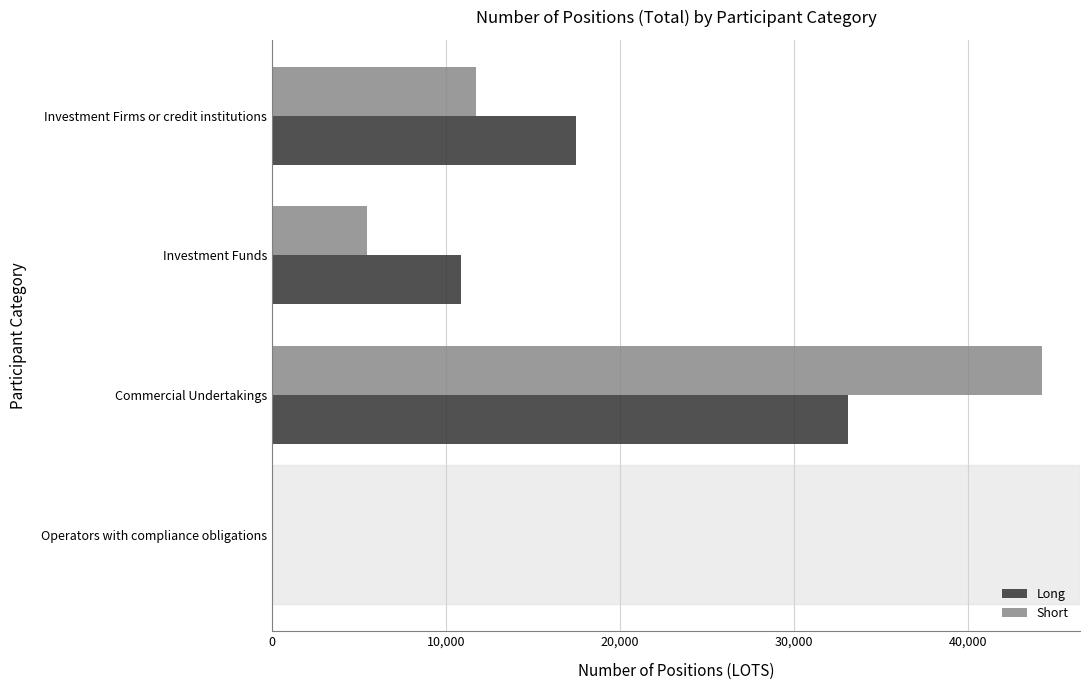

At which category is the sum across all series the highest?

Commercial Undertakings